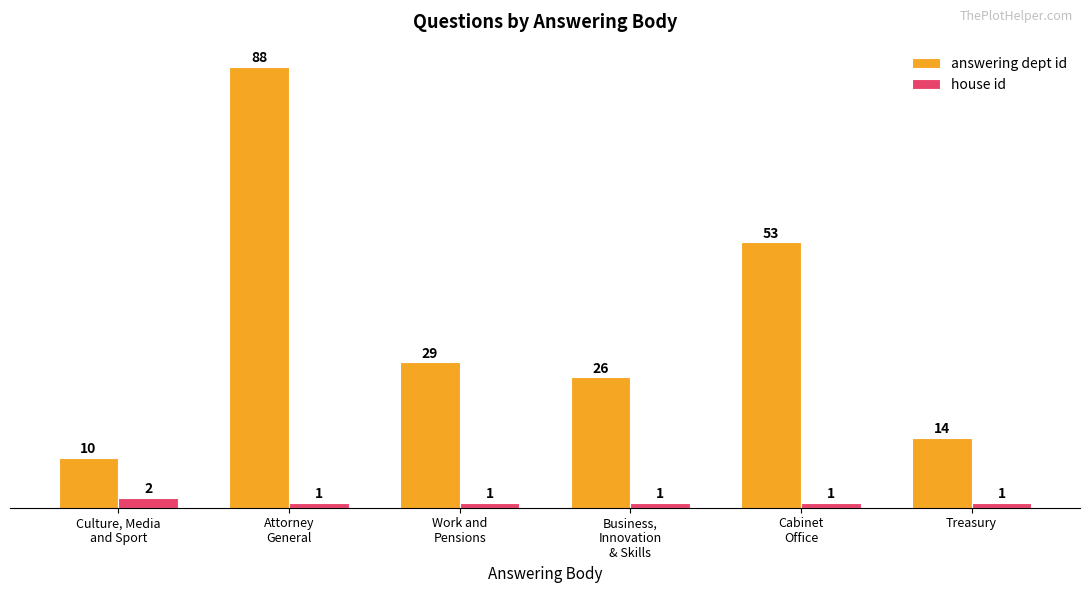

What is the greatest value displayed?

88